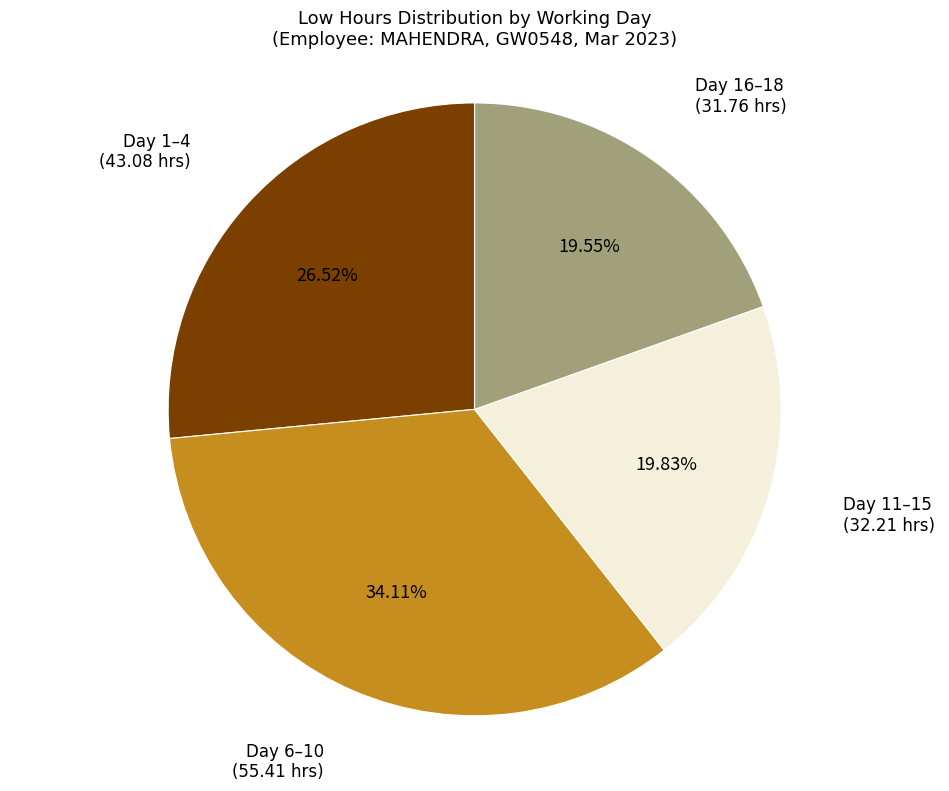

Count the number of slices in the pie.

4